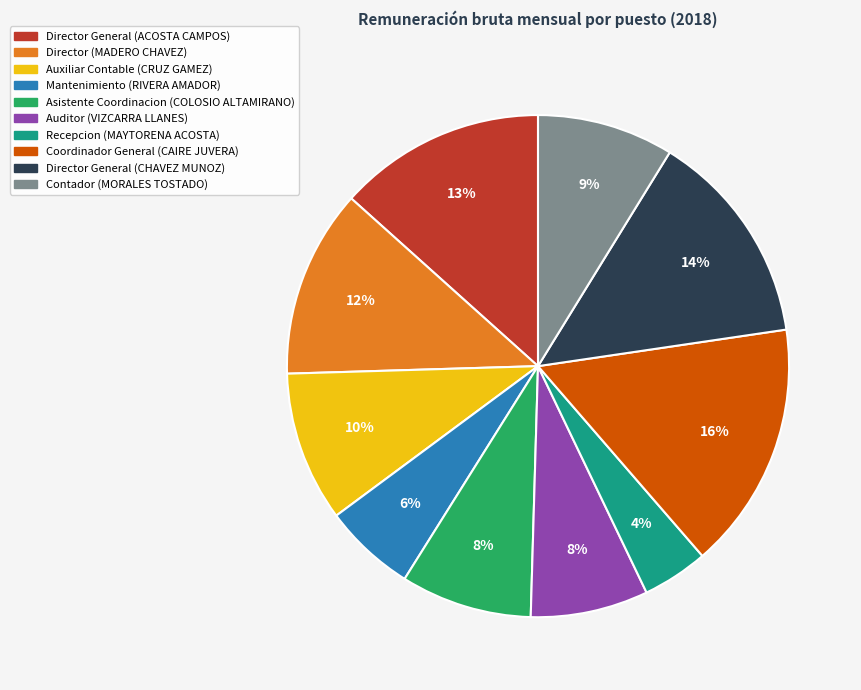

To the nearest percent, what is the difference between the largest and smallest slice percentages?

12%